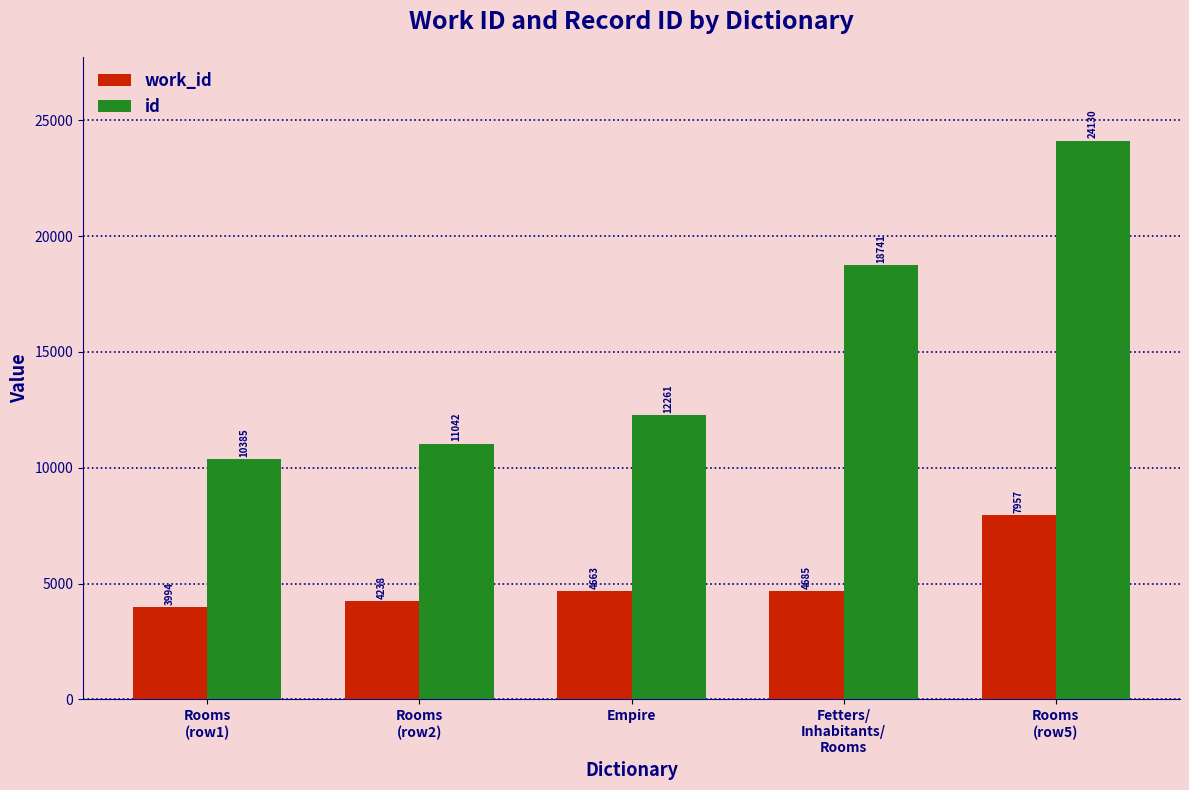

At which label is id closest to 17257?

Fetters/
Inhabitants/
Rooms